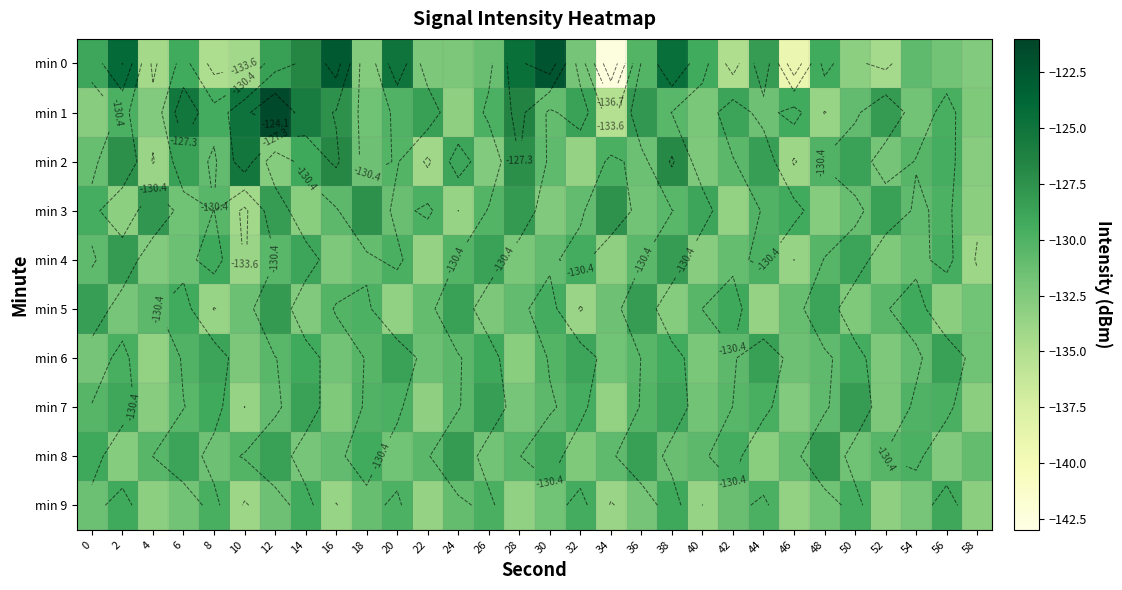

How many series are shown in this chart?

10